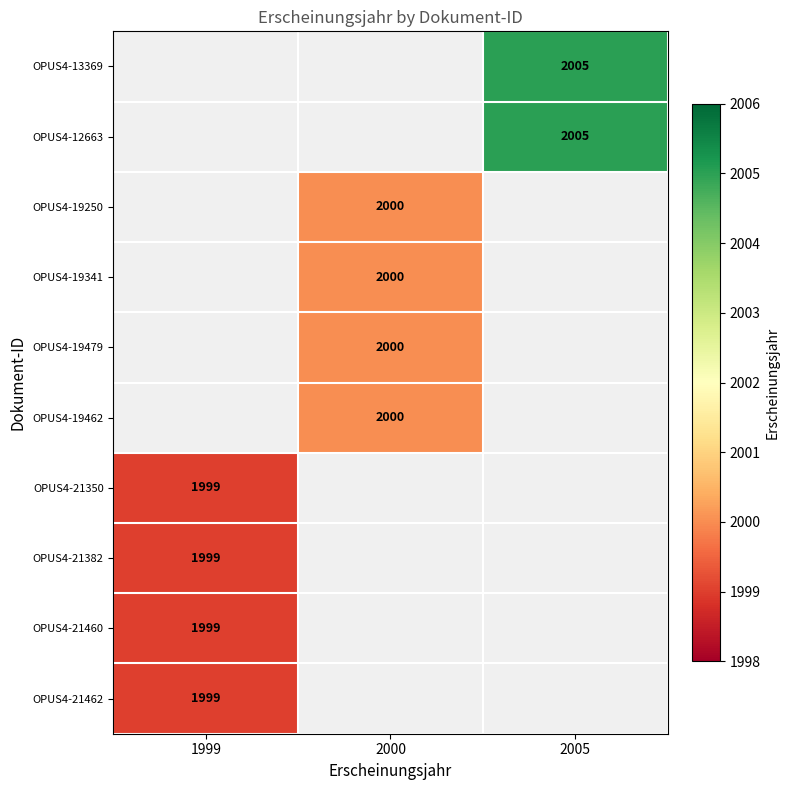

The value of OPUS4-21350 at 1999 is 3065. True or false?

False